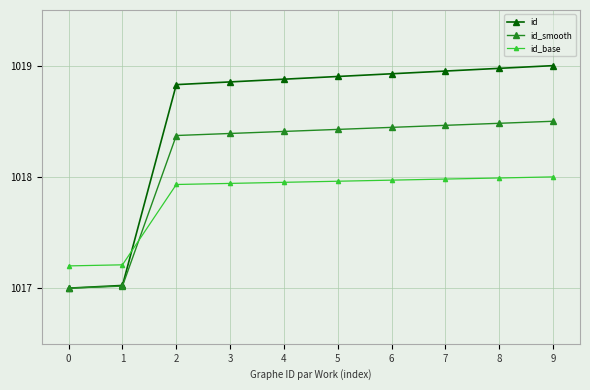

Is the value of id_smooth at 0 greater than the value of id_base at 4?

No